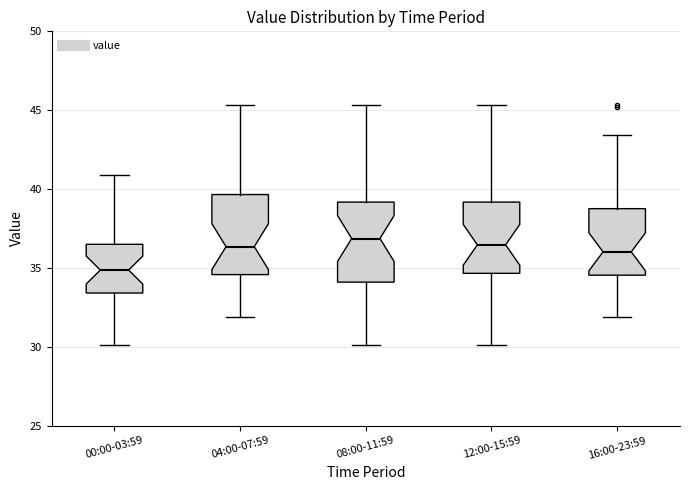

Which box's median line is the lowest?

00:00-03:59